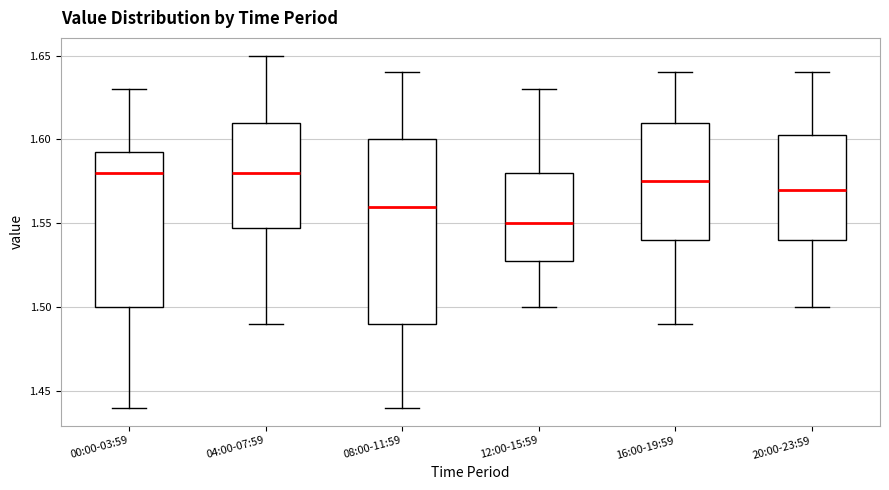

Reading left to right, transcribe this box plot: for each box, give where its median line is, the range the box spans, and where its two whiskers end, as read against the y-axis. The values are not printed on the chart, so give them approximately, as read against the axis.

00:00-03:59: median 1.580, box 1.500 to 1.595, whiskers 1.440 to 1.630
04:00-07:59: median 1.580, box 1.550 to 1.610, whiskers 1.490 to 1.650
08:00-11:59: median 1.560, box 1.490 to 1.600, whiskers 1.440 to 1.640
12:00-15:59: median 1.550, box 1.530 to 1.580, whiskers 1.500 to 1.630
16:00-19:59: median 1.575, box 1.540 to 1.610, whiskers 1.490 to 1.640
20:00-23:59: median 1.570, box 1.540 to 1.605, whiskers 1.500 to 1.640